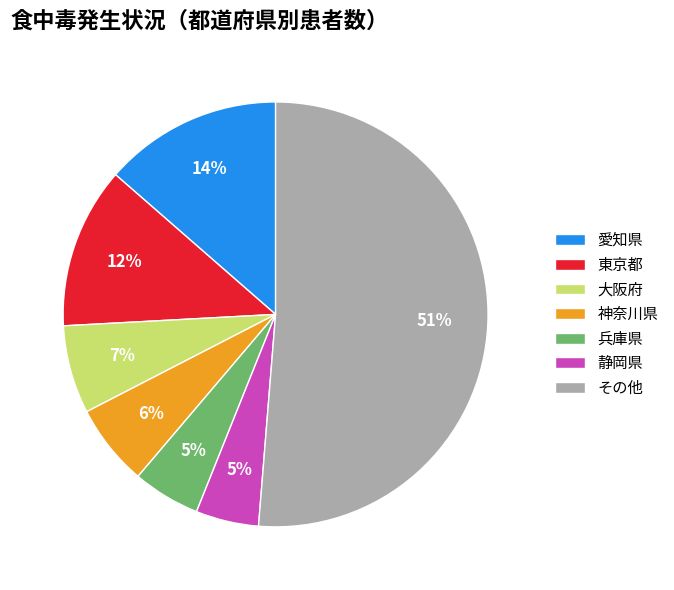

Between 兵庫県 and 愛知県, which is larger?

愛知県